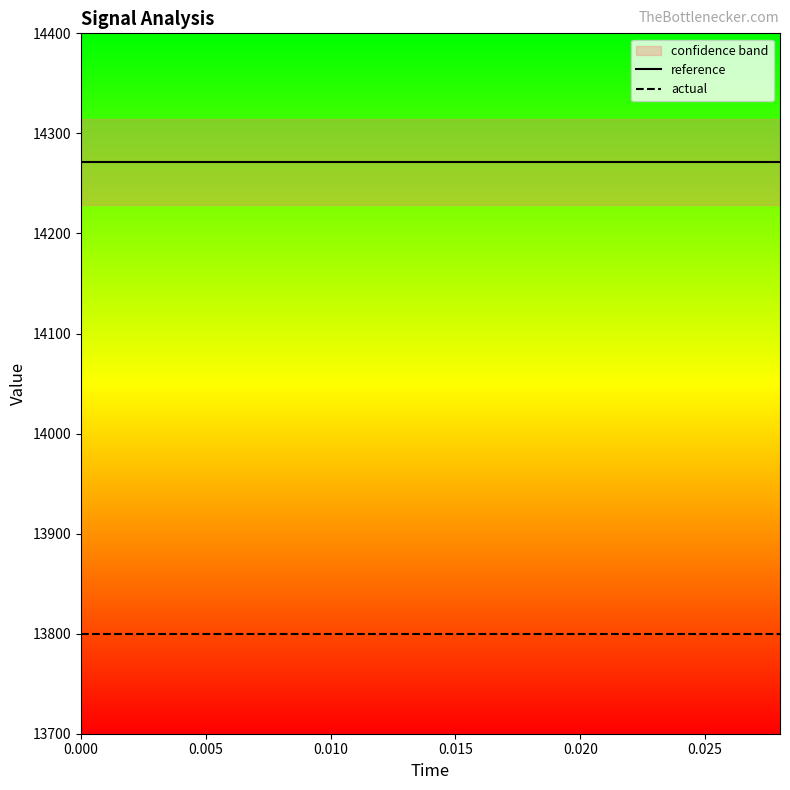

True or false: reference and actual cross at least once.

False